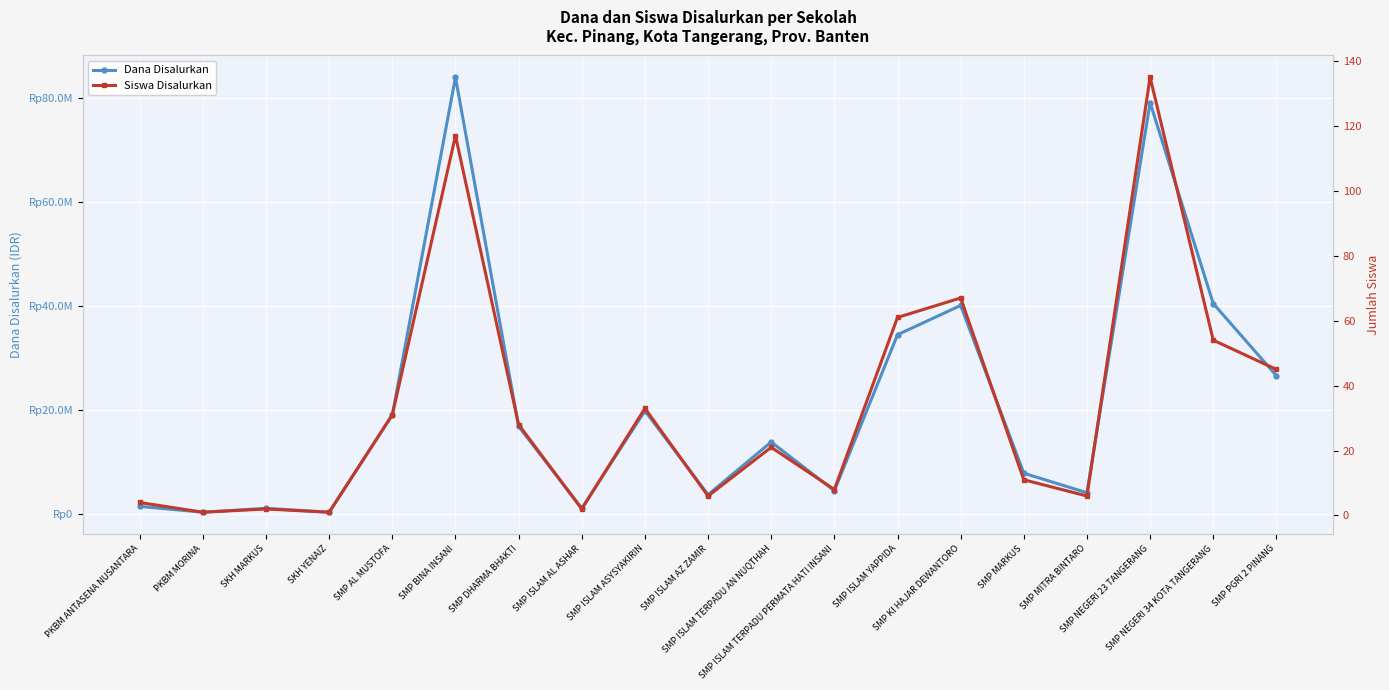

At SMP ISLAM TERPADU AN NUQTHAH, list the series in order from largest to smallest.

Dana Disalurkan, Siswa Disalurkan